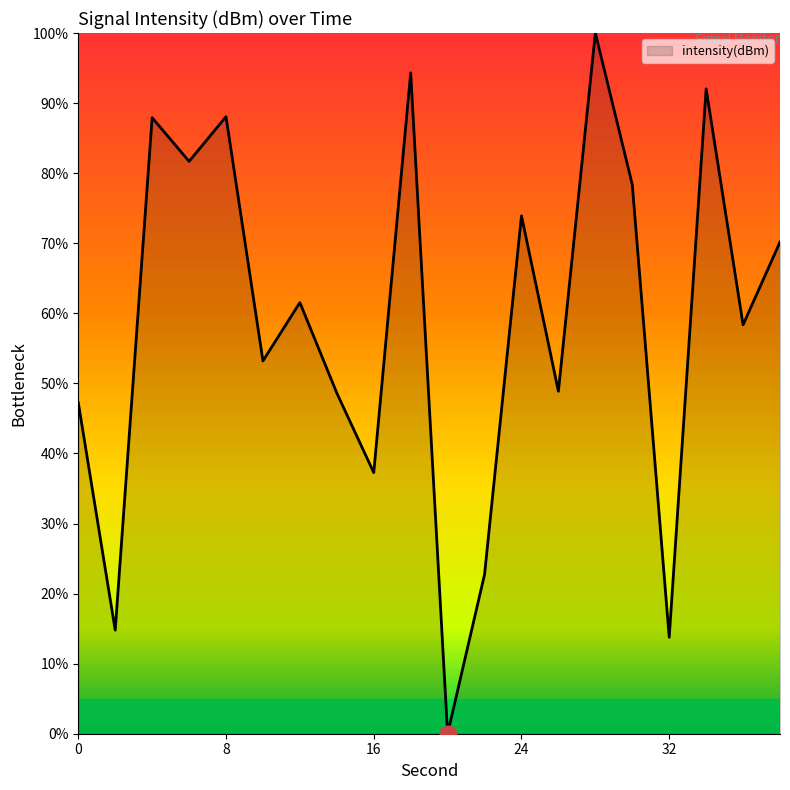

What is the difference between the maximum and minimum values?

100.0